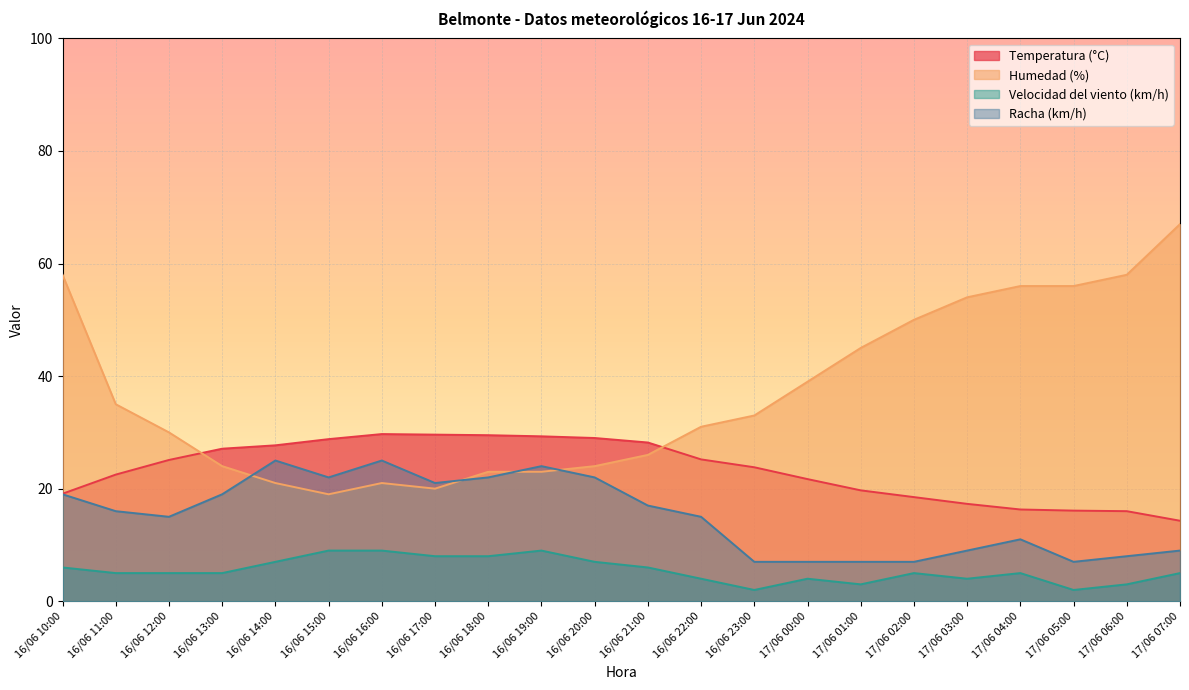

True or false: Temperatura (°C) and Racha (km/h) cross at least once.

False